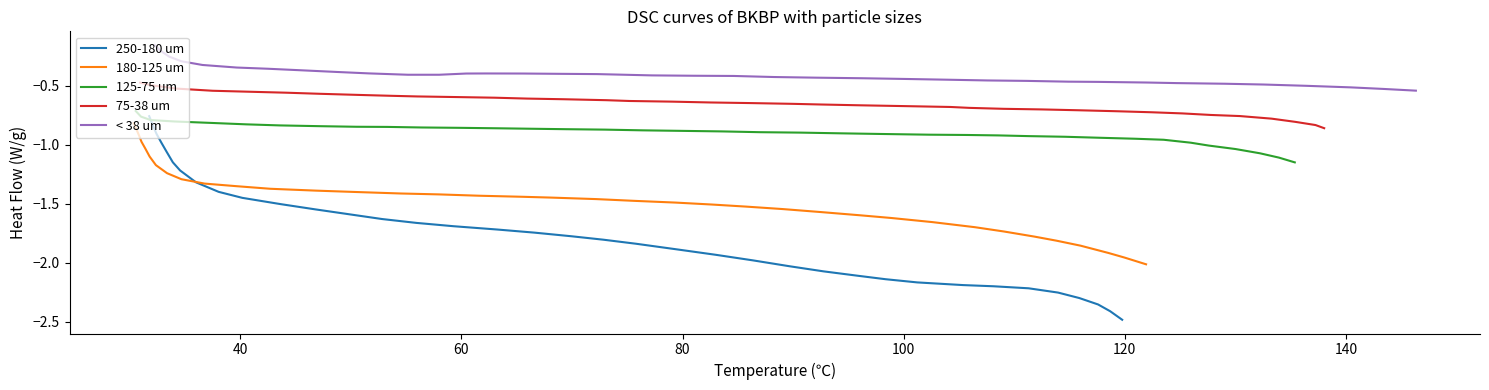

What is the average value of the 125-75 um series?

-0.9